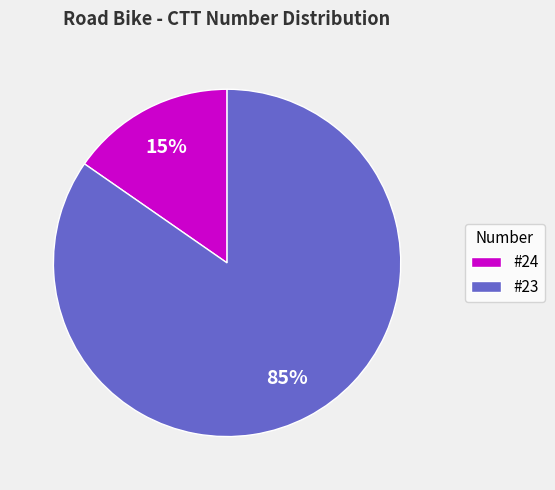

To the nearest percent, what is the average slice percentage?

50%